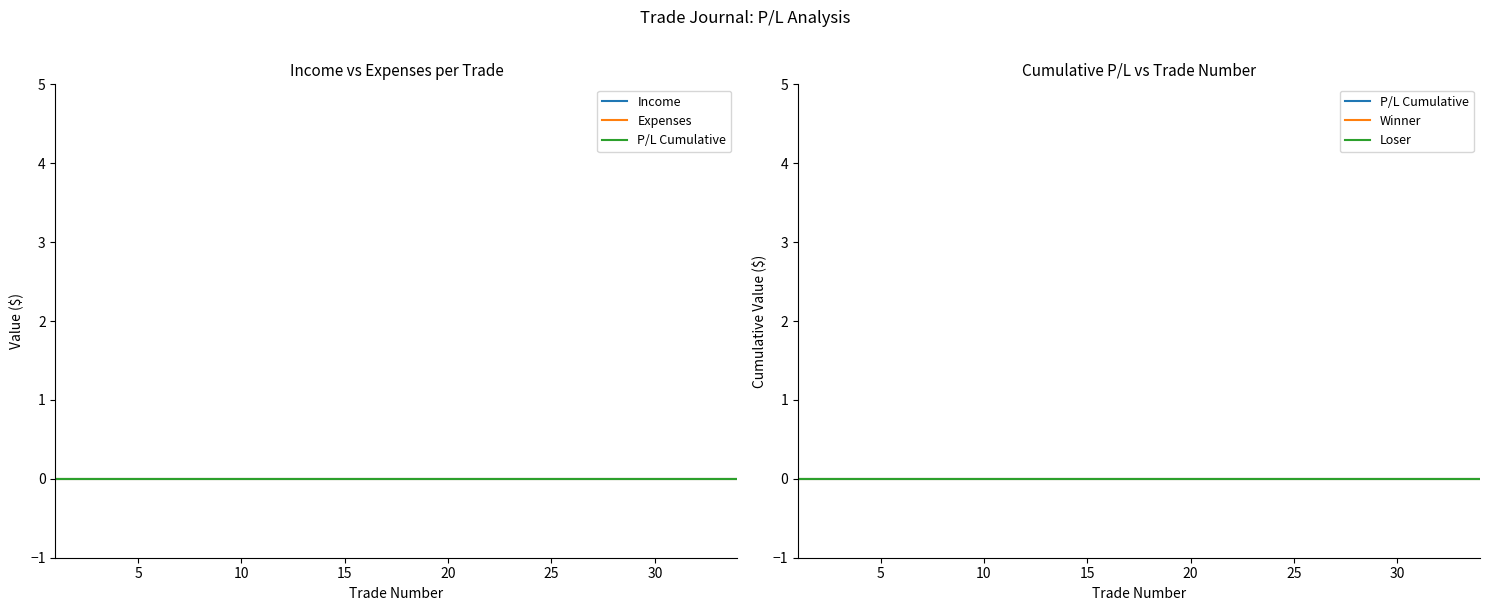

Is it true that P/L Cumulative equals 0 at 4?

True